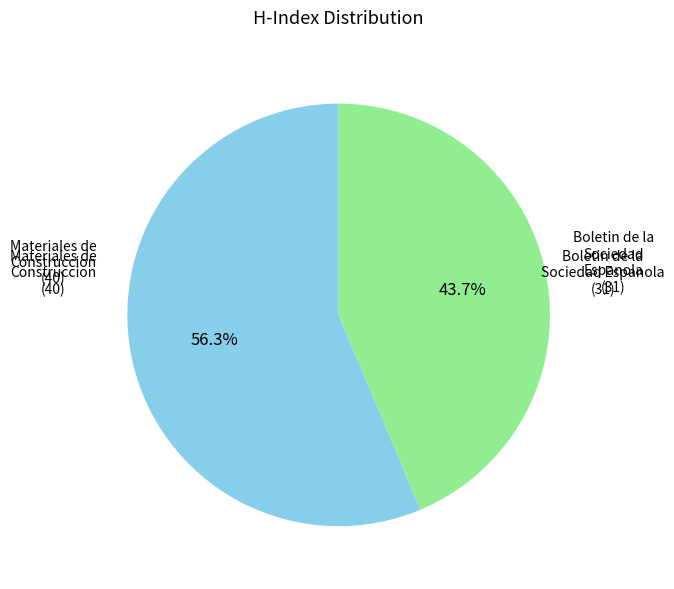

How many segments does this pie chart have?

2